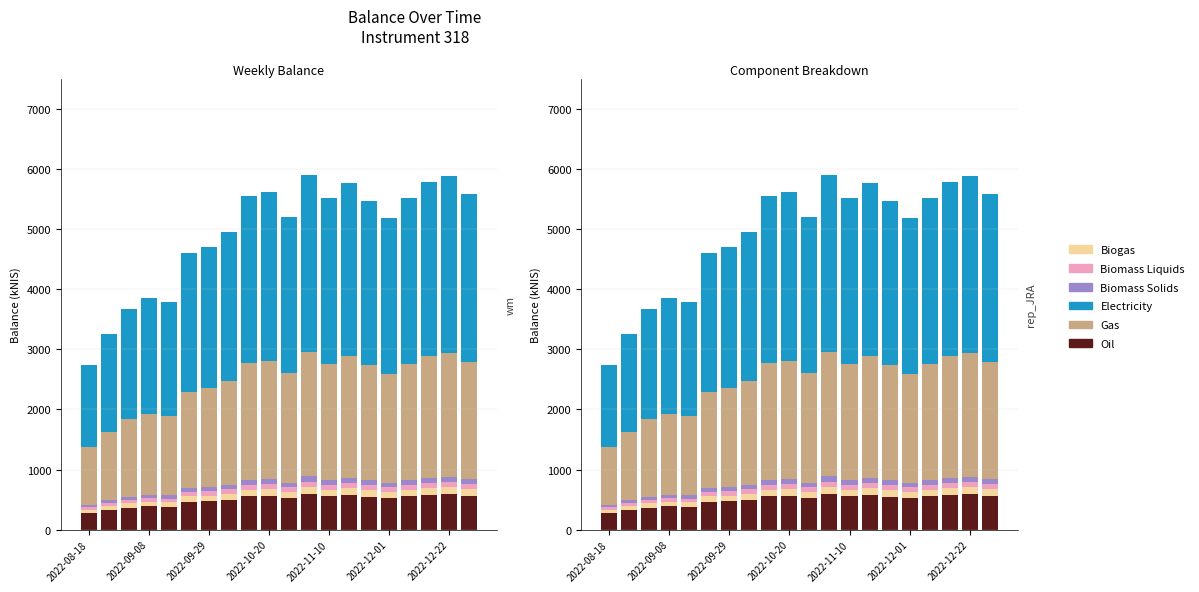

List the series in order of their peak value, lowest first.

Biomass Liquids, Biomass Solids, Biogas, Oil, Gas, Electricity